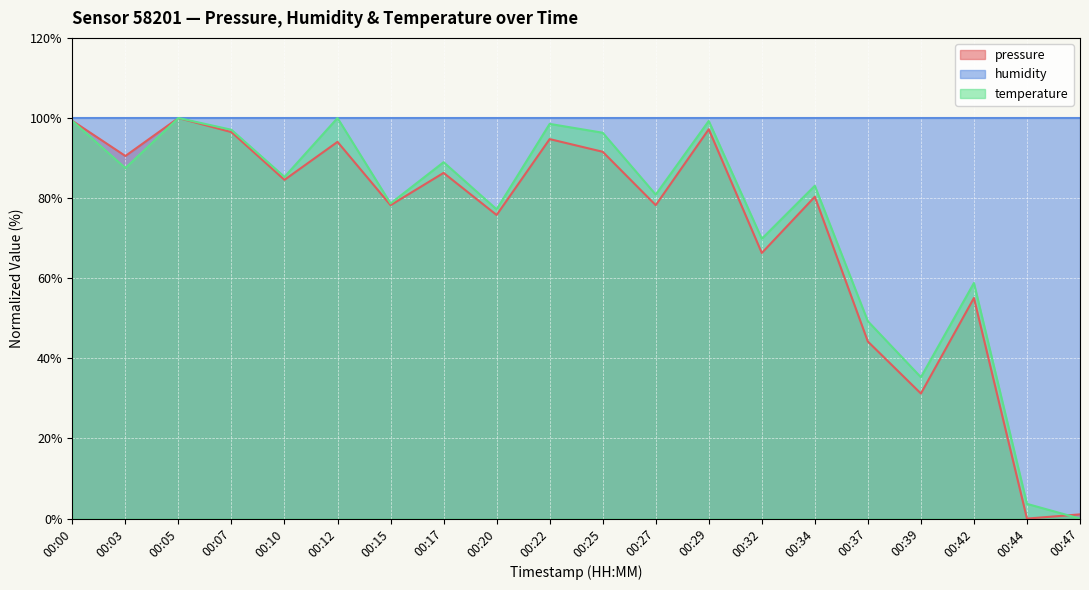

What is the highest value of the temperature series?

100.0